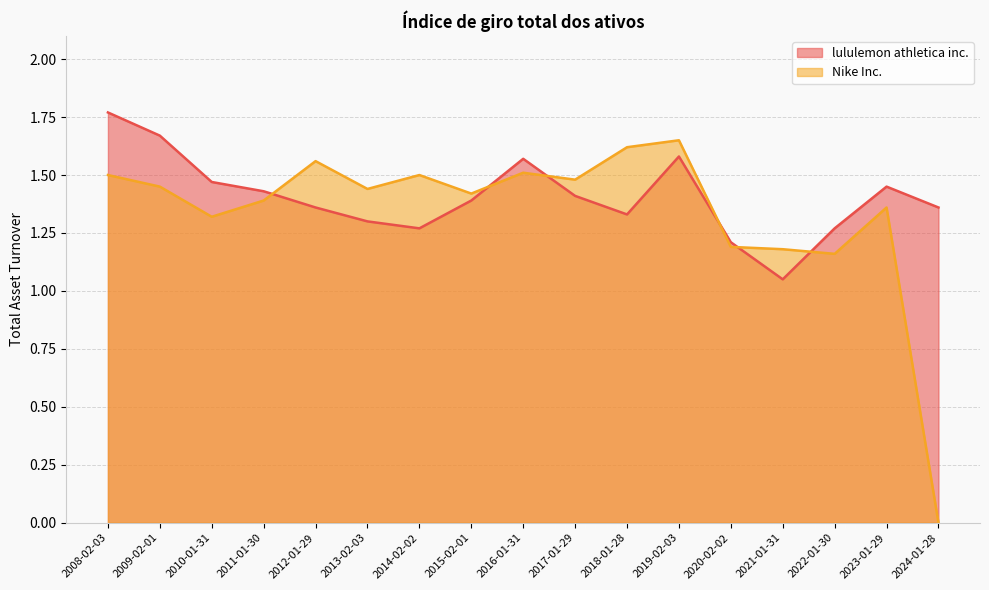

Reading left to right, extract all data points from this chart.

lululemon athletica inc.: 2024-01-28=1.4	2023-01-29=1.4	2022-01-30=1.3	2021-01-31=1.1	2020-02-02=1.2	2019-02-03=1.6	2018-01-28=1.3	2017-01-29=1.4	2016-01-31=1.6	2015-02-01=1.4	2014-02-02=1.3	2013-02-03=1.3	2012-01-29=1.4	2011-01-30=1.4	2010-01-31=1.5	2009-02-01=1.7	2008-02-03=1.8
Nike Inc.: 2024-01-28=0.0	2023-01-29=1.4	2022-01-30=1.2	2021-01-31=1.2	2020-02-02=1.2	2019-02-03=1.6	2018-01-28=1.6	2017-01-29=1.5	2016-01-31=1.5	2015-02-01=1.4	2014-02-02=1.5	2013-02-03=1.4	2012-01-29=1.6	2011-01-30=1.4	2010-01-31=1.3	2009-02-01=1.4	2008-02-03=1.5